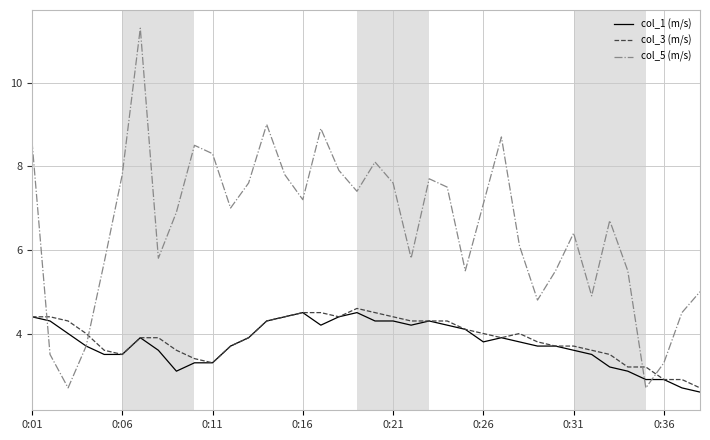

What is the highest value of the col_5 (m/s) series?

11.3